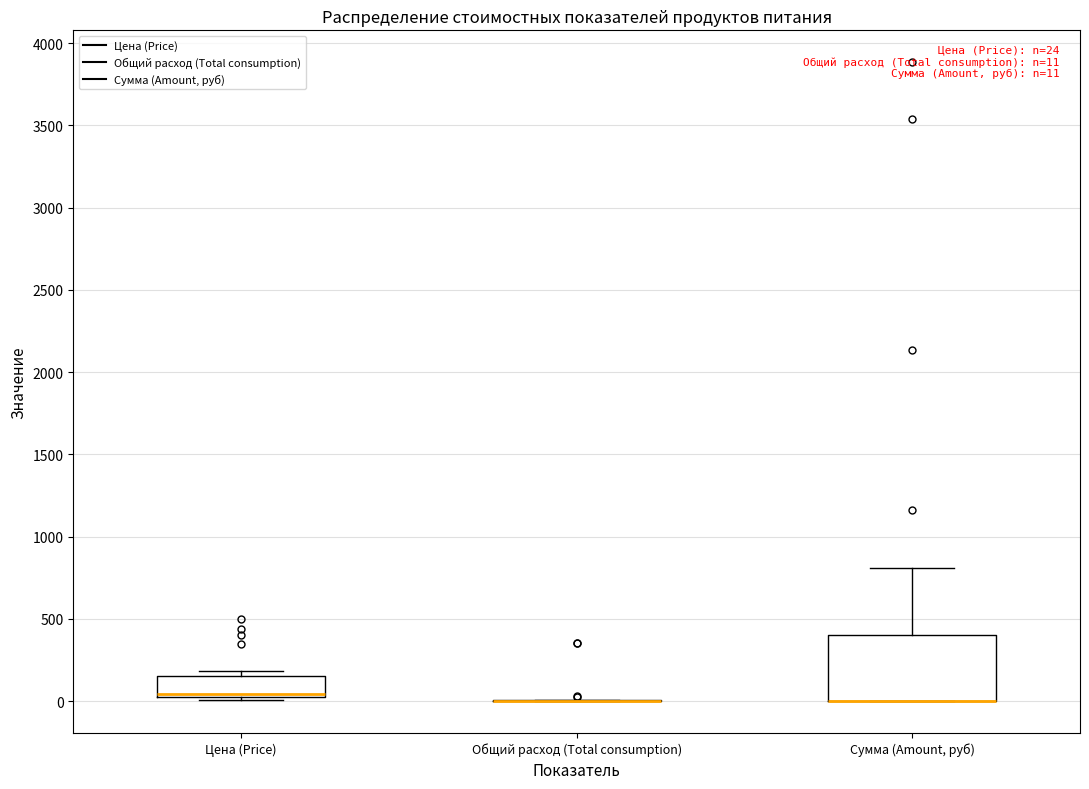

Which box is the tallest, from its lower edge to its upper edge?

Сумма (Amount, руб)